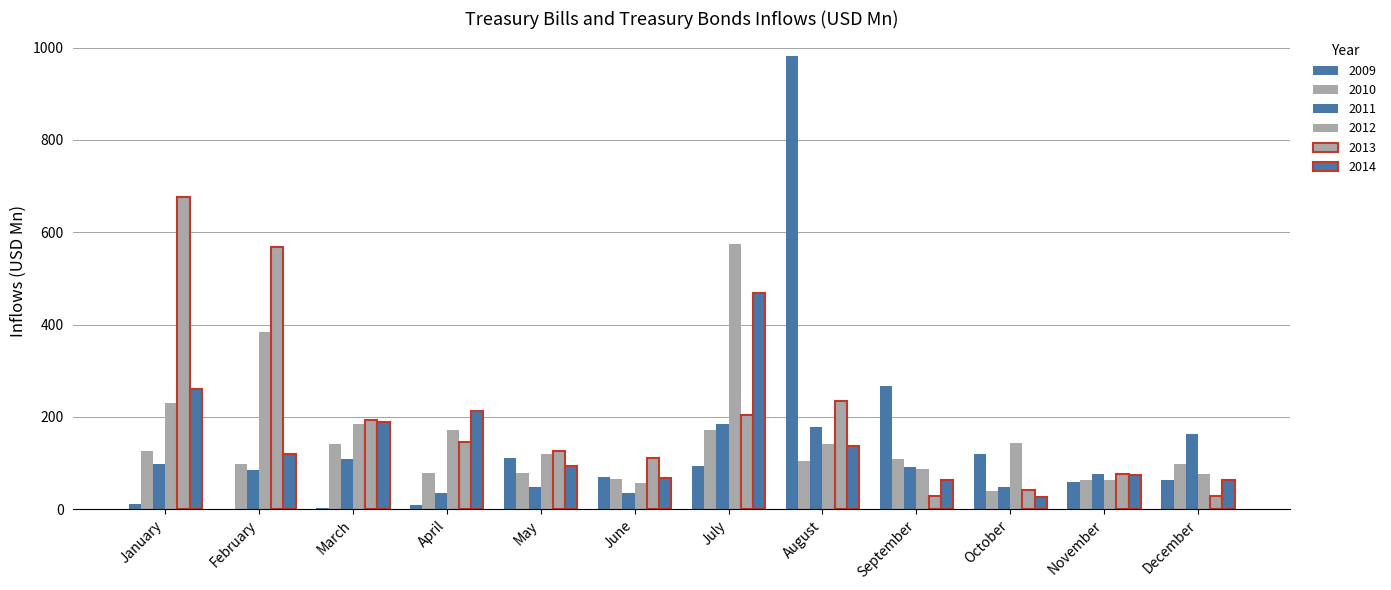

True or false: 2009 has a value of 5.5 at January.

False